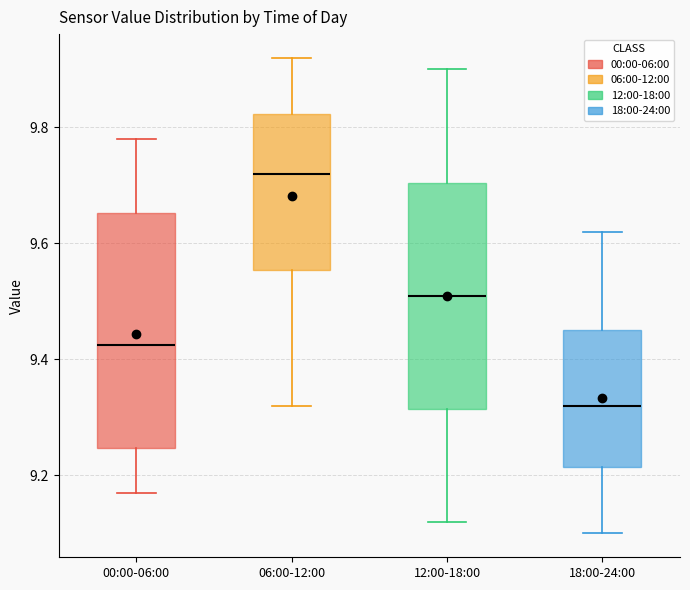

Reading left to right, read every box against the y-axis: the position of its median line, the range the box covers, and the ends of its whiskers. The values are not printed on the chart, so give them approximately, as read against the axis.

00:00-06:00: median 9.42, box 9.24 to 9.66, whiskers 9.18 to 9.78
06:00-12:00: median 9.72, box 9.56 to 9.82, whiskers 9.32 to 9.92
12:00-18:00: median 9.52, box 9.32 to 9.70, whiskers 9.12 to 9.90
18:00-24:00: median 9.32, box 9.22 to 9.46, whiskers 9.10 to 9.62